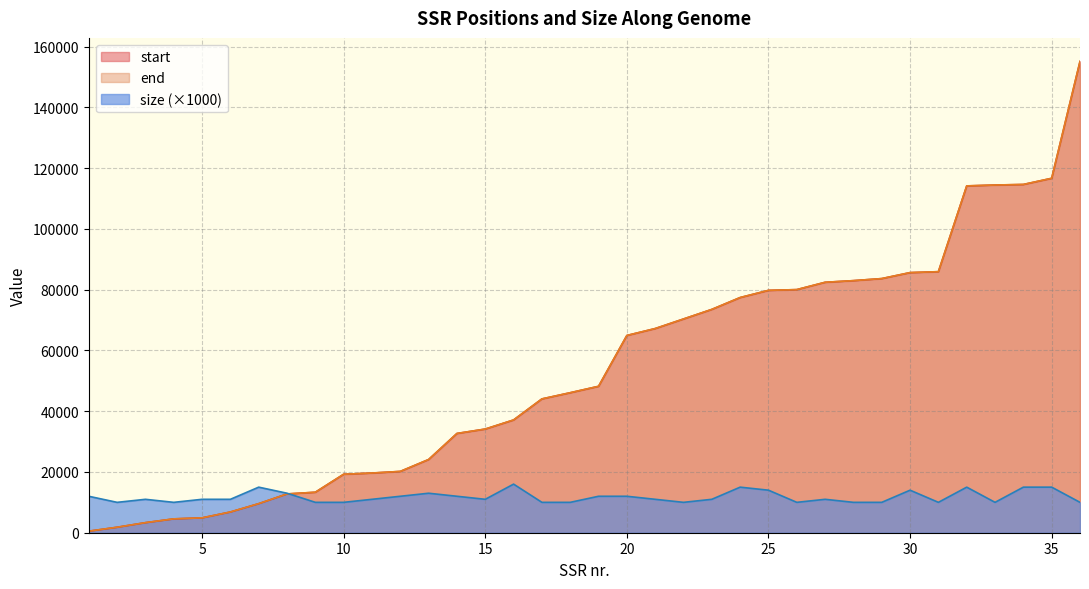

How many intersections are there between size and end?

1